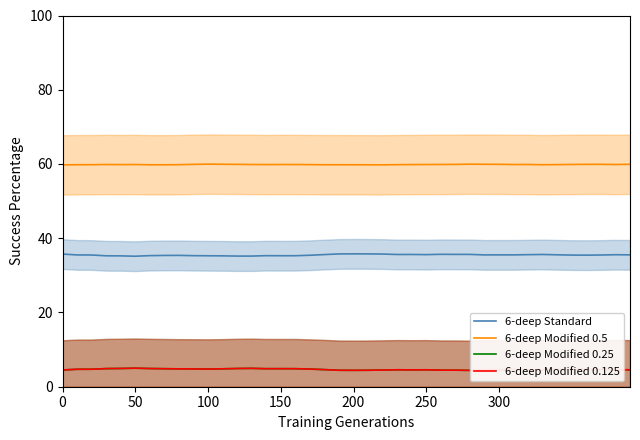

The 6-deep Modified 0.5 series shows 60.0 at 100. True or false?

True